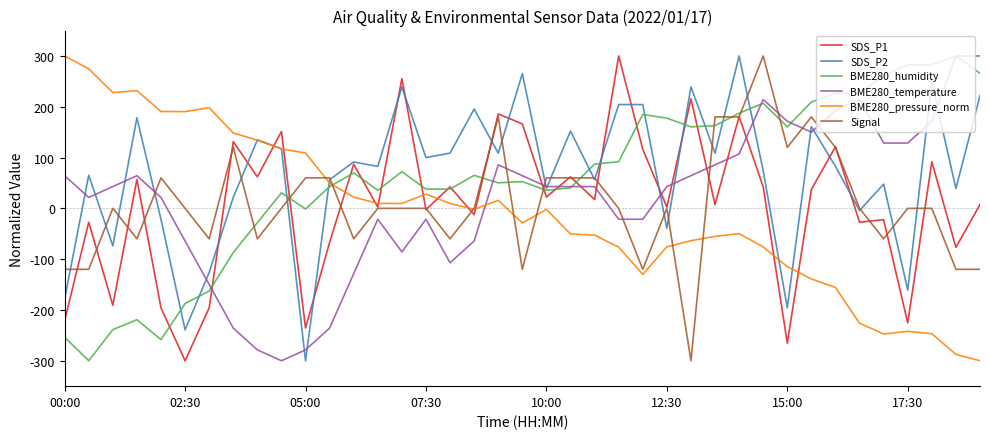

What is the greatest value displayed?

300.0